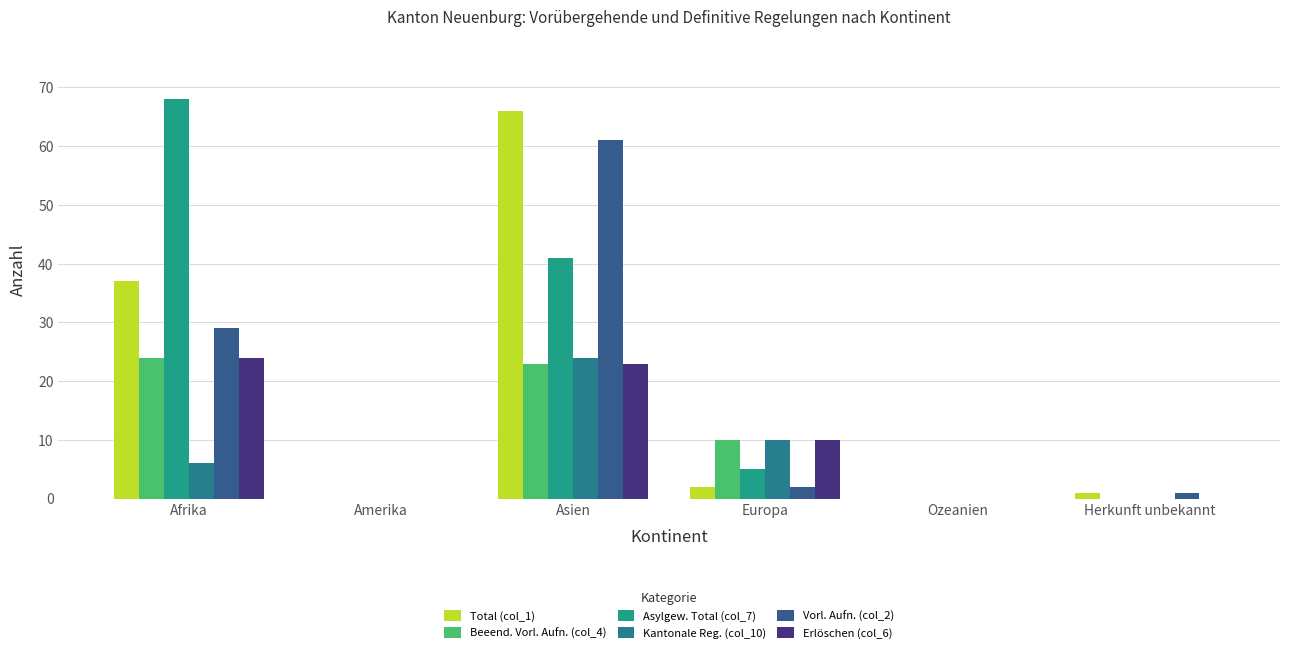

Is it true that Beeend. Vorl. Aufn. (col_4) equals 0 at Herkunft unbekannt?

True